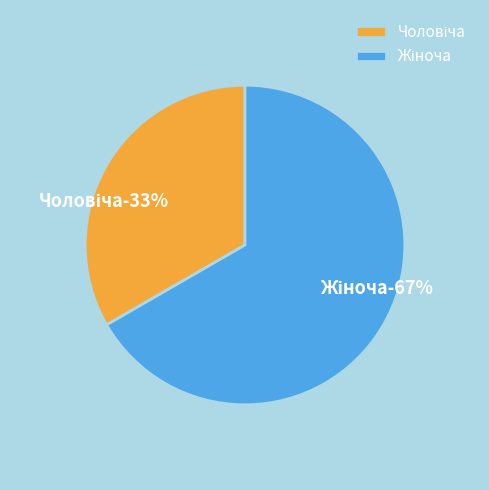

True or false: Жіноча accounts for 60% of the total.

False